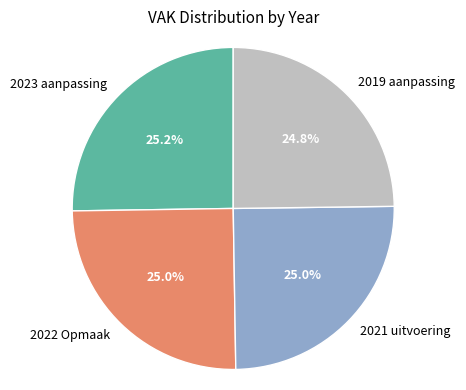

What percentage is the 2023 aanpassing slice, to the nearest percent?

25%